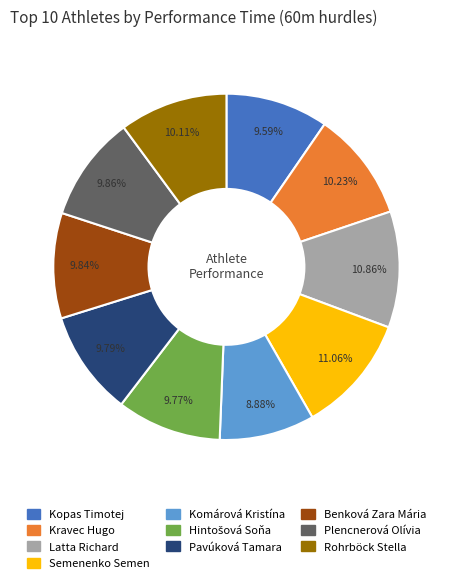

How much of the chart is everything except Benková Zara Mária?

90.2%